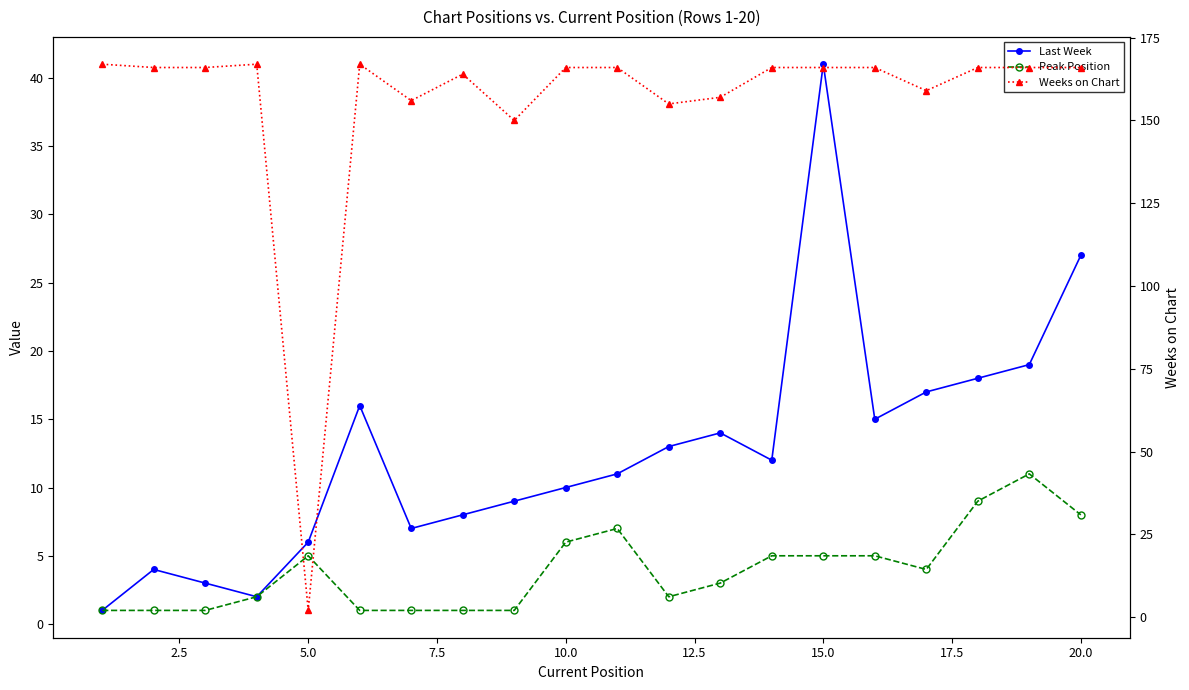

True or false: Last Week and Weeks on Chart intersect in this chart.

True